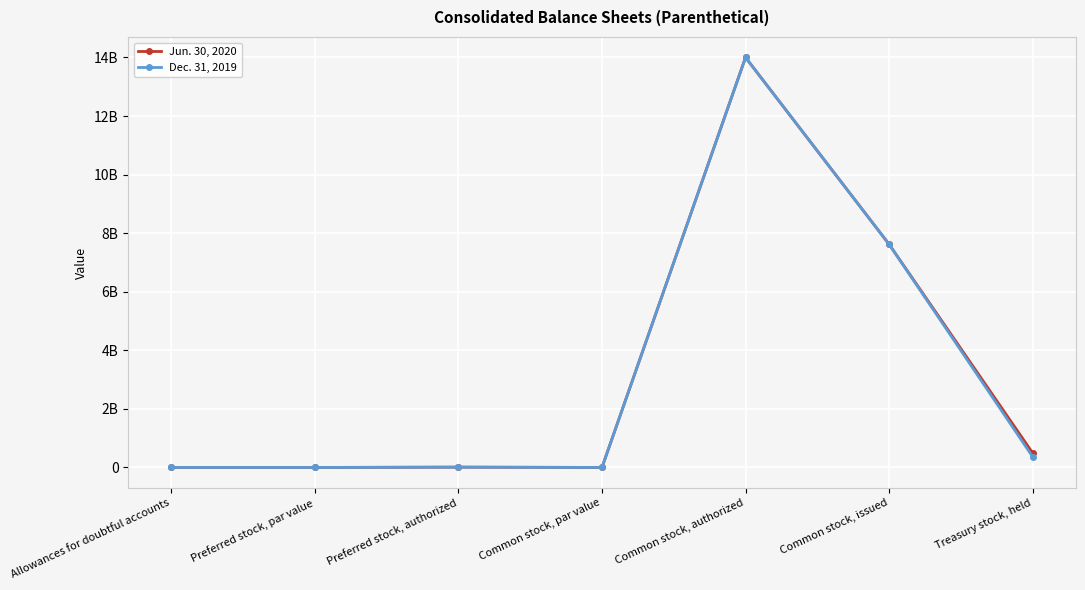

Is it true that Jun. 30, 2020 equals 10000000 at Preferred stock, authorized?

True